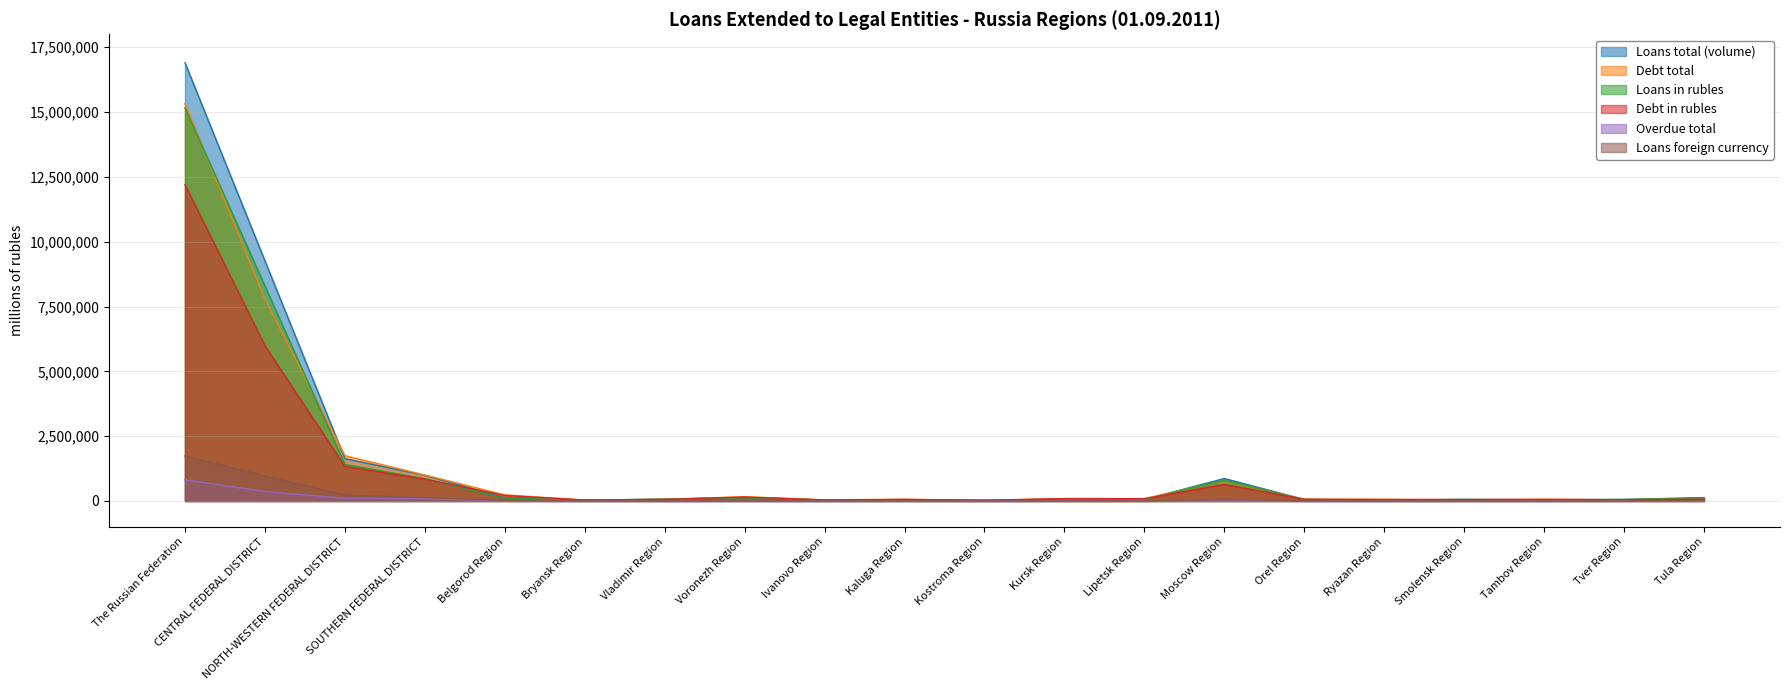

What is the smallest value displayed?

69